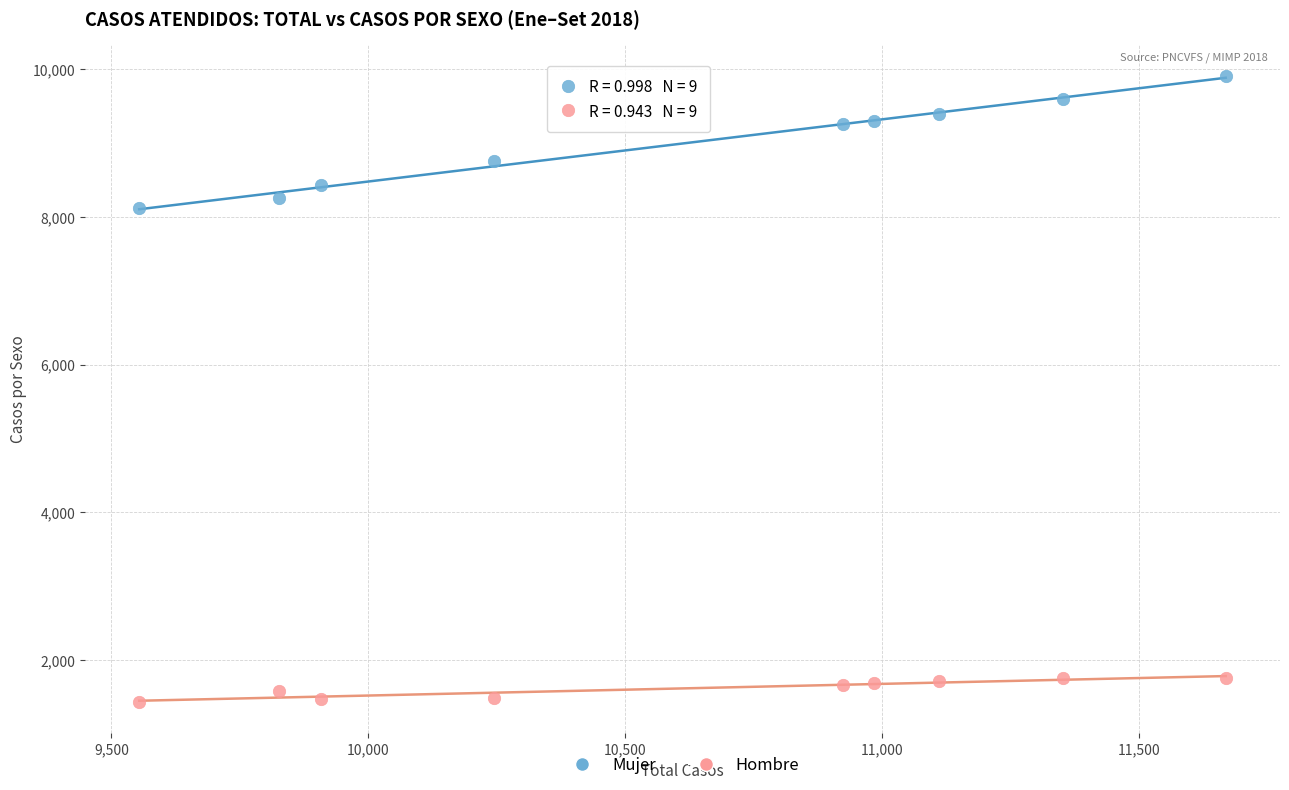

Across all series, what Y value is closest to 5670?

8122